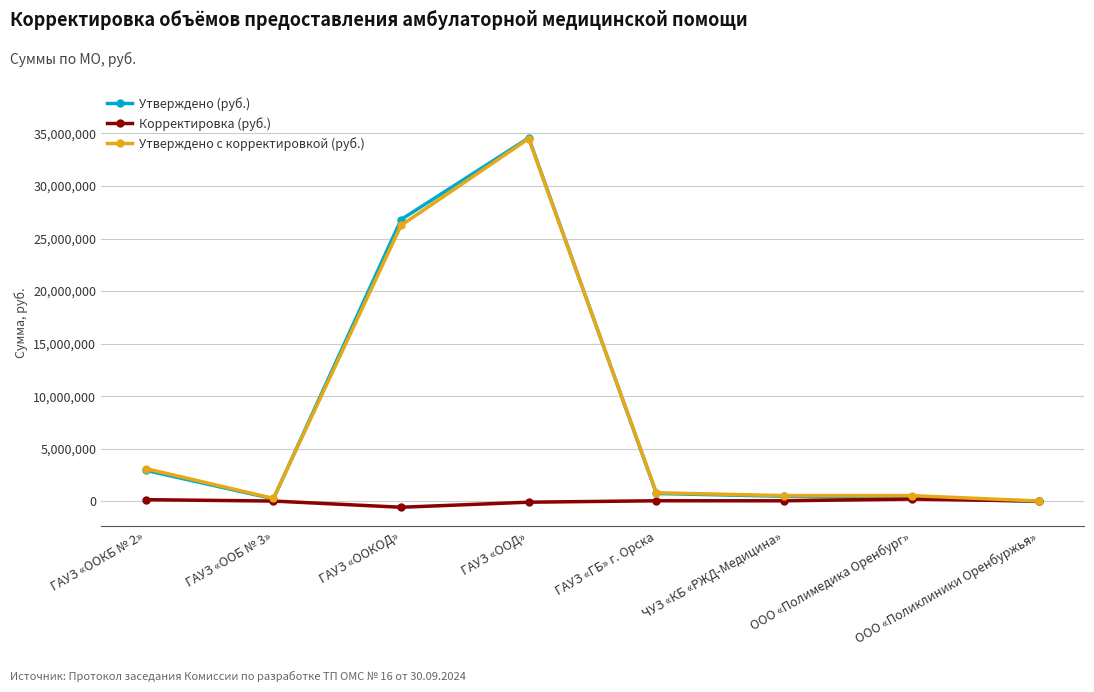

At which label does Утверждено с корректировкой (руб.) reach its peak?

ГАУЗ «ООД»